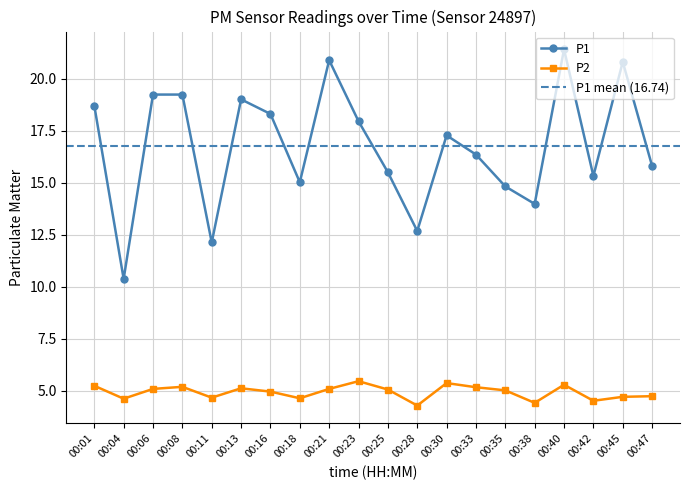

Which series has the widest spread of values?

P1